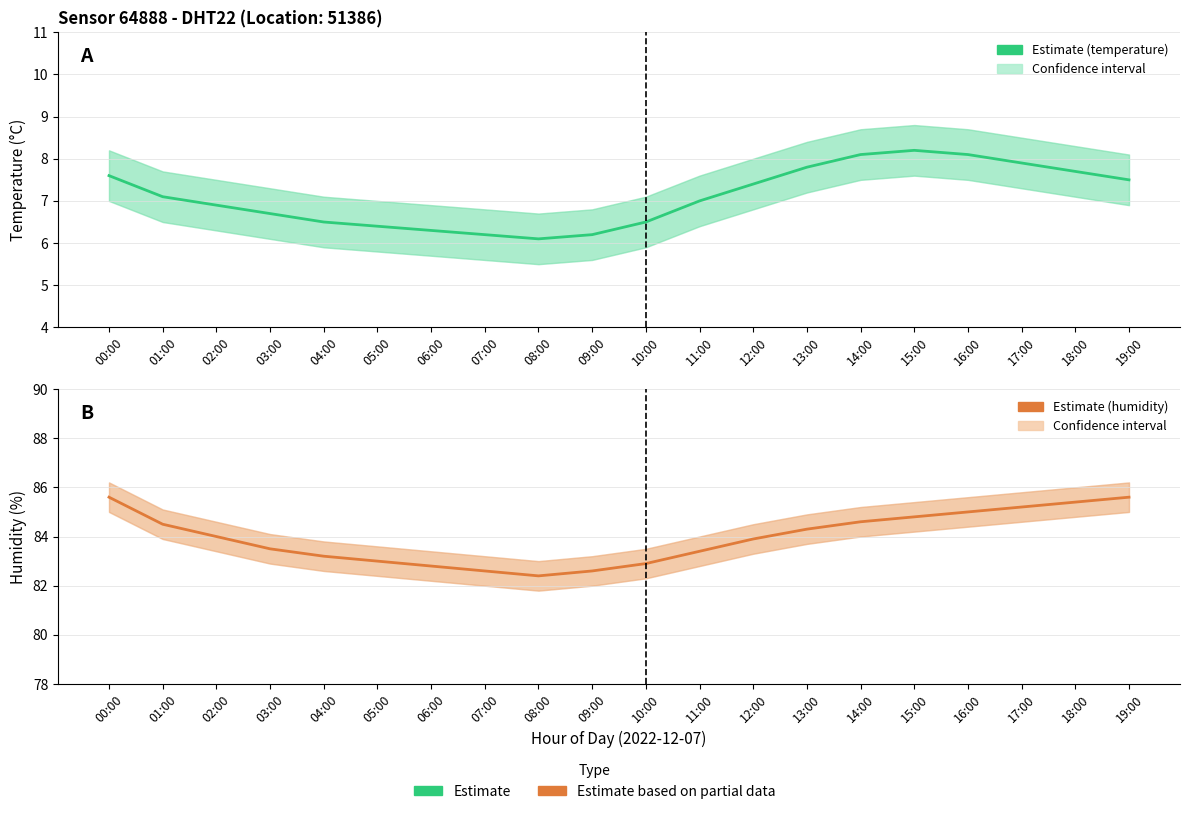

How many lines are shown in the chart?

2